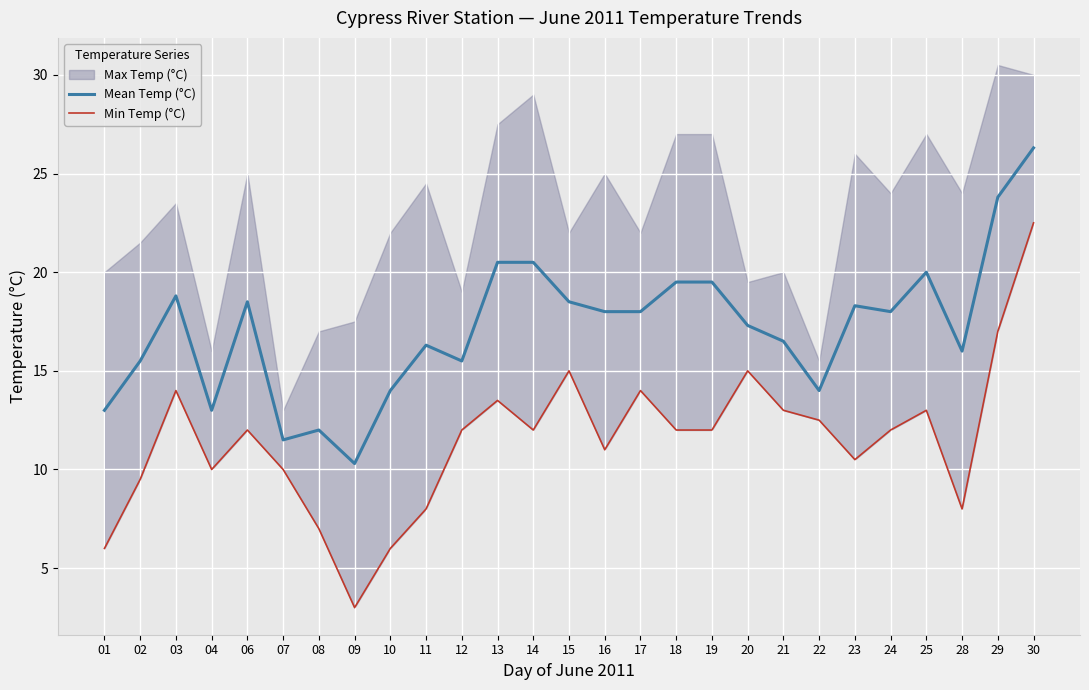

At which category is the sum across all series the highest?

30